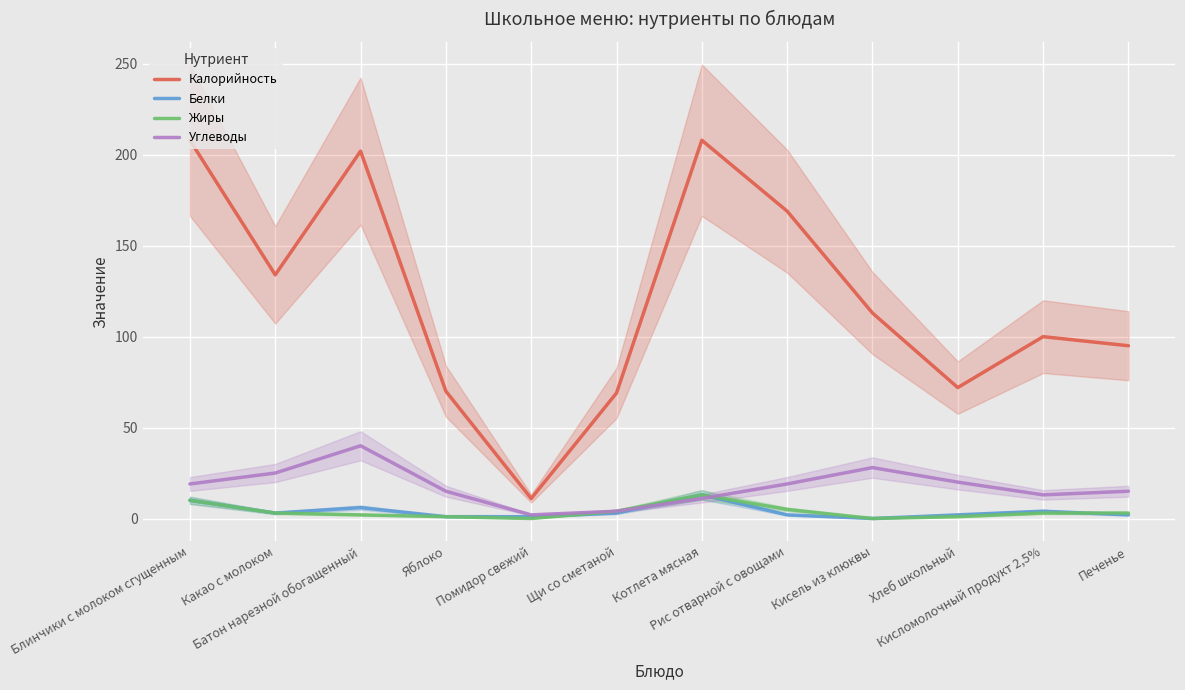

Is it true that Жиры equals 23 at Котлета мясная?

False